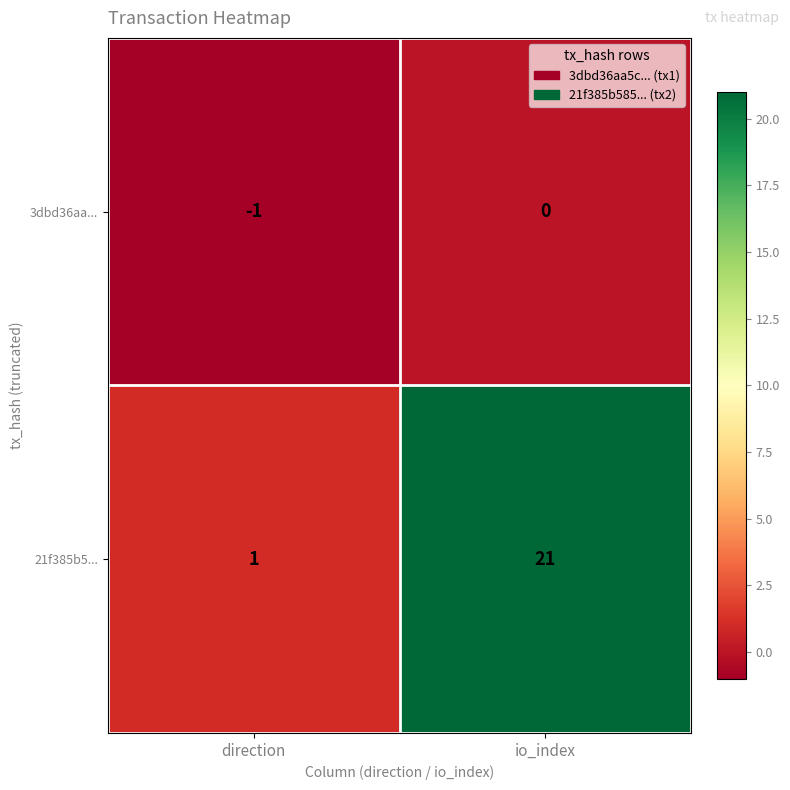

Reading right to left, transcribe all the data shown in this chart.

3dbd36aa...: io_index=0	direction=-1
21f385b5...: io_index=21	direction=1